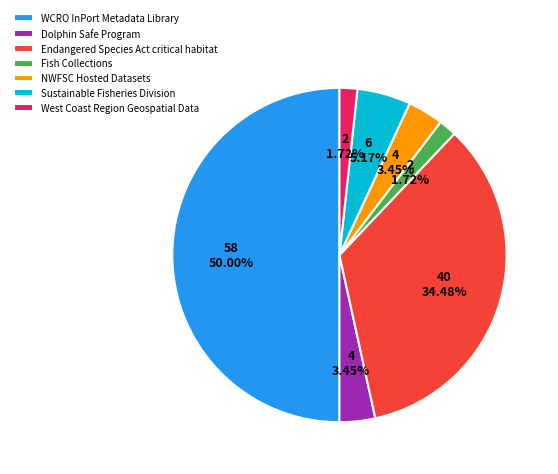

To the nearest percent, what is the difference between the WCRO InPort Metadata Library and NWFSC Hosted Datasets slice percentages?

47%